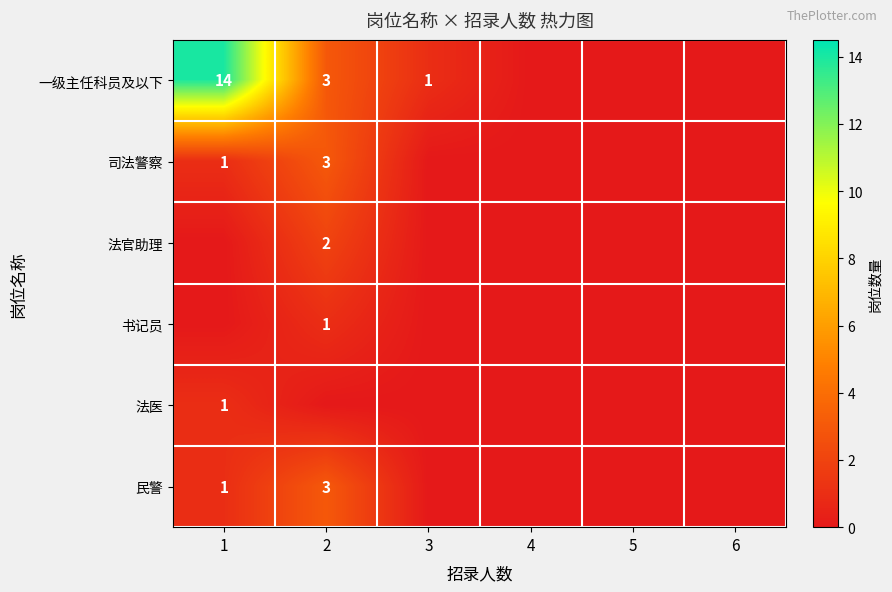

At which category is the sum across all series the highest?

1